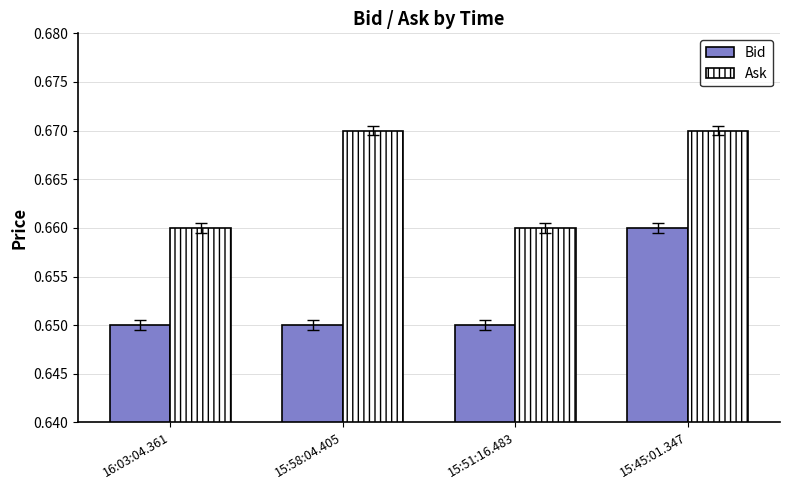

List the series in order of their overall mean, highest first.

Ask, Bid